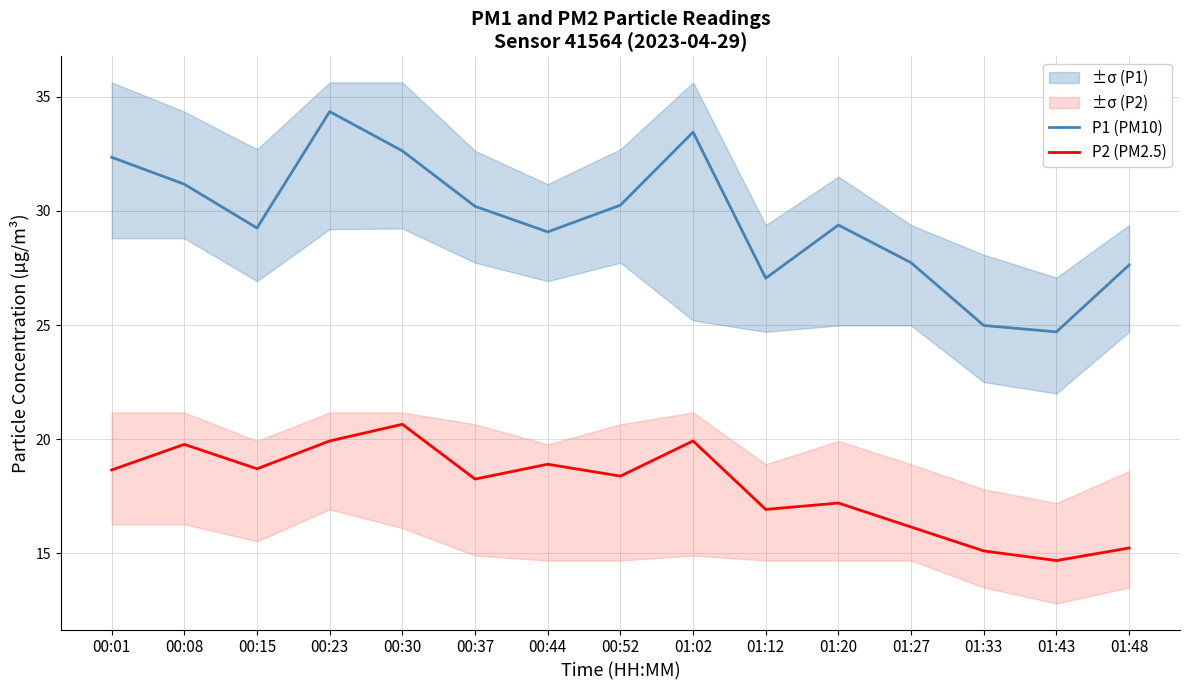

Is it true that P2 (PM2.5) equals 6.9 at 01:20?

False